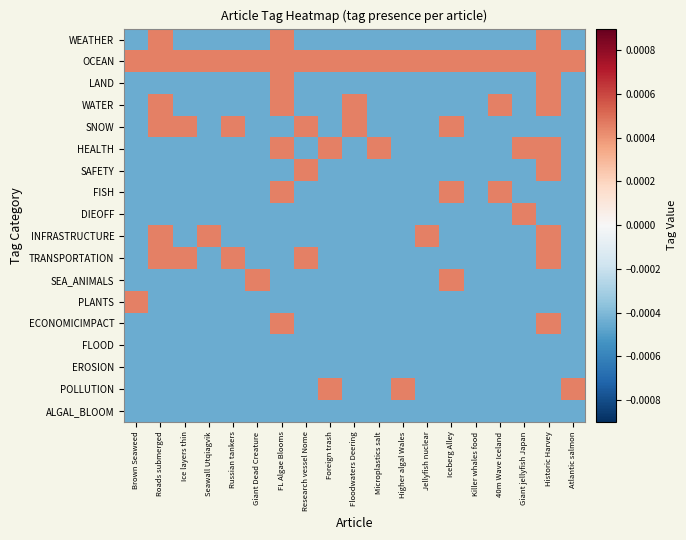

At which category does the chart reach its peak across all series?

Roads submerged